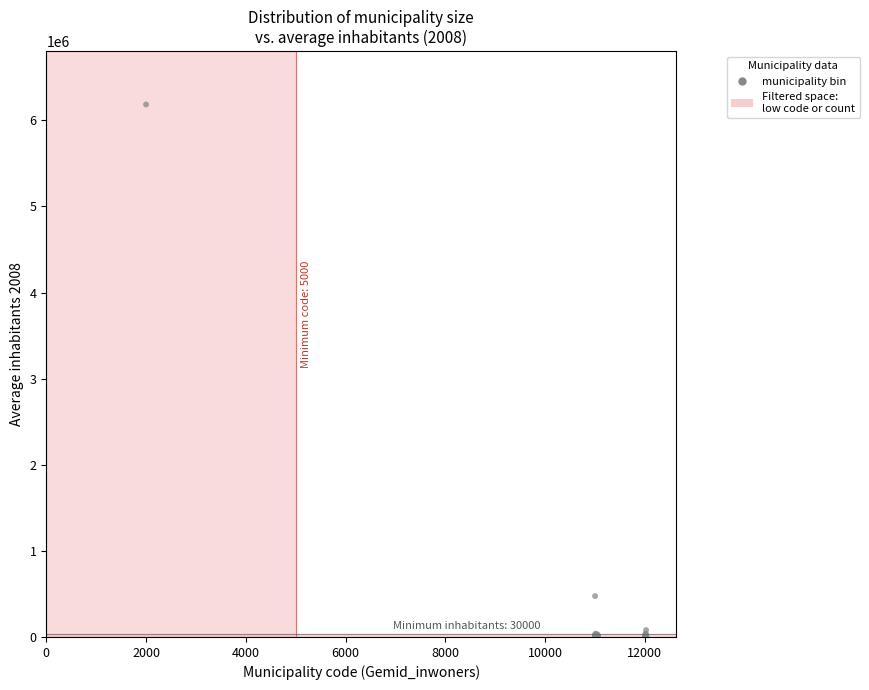

What Y value in the scatter plot is closest to 3096645?

475003.5